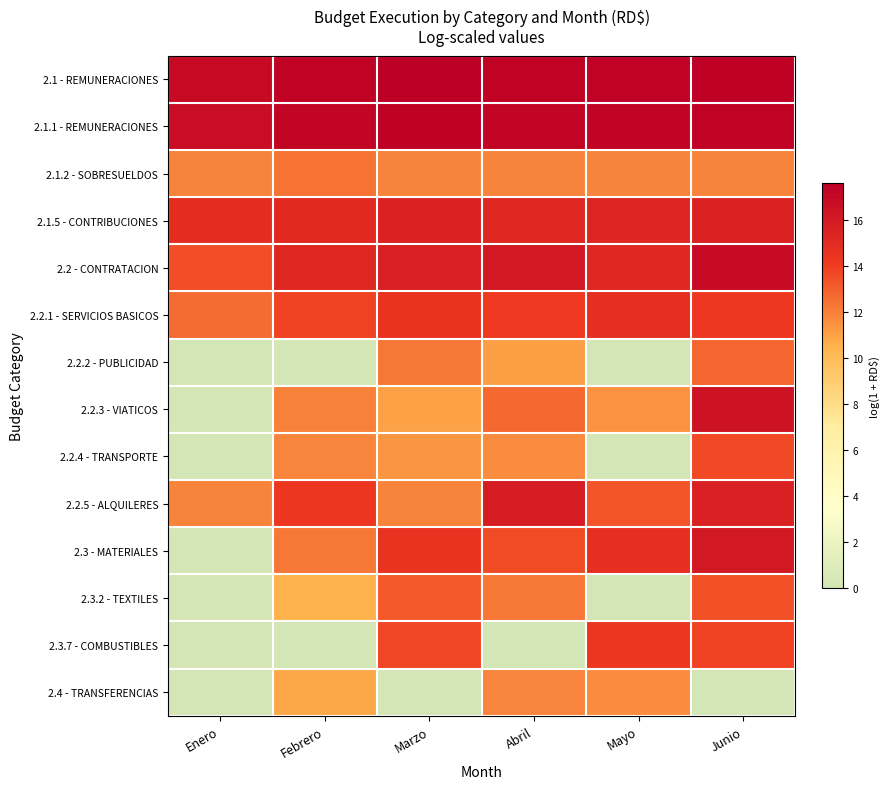

What is the difference between the highest and lowest values at Junio?

17.5